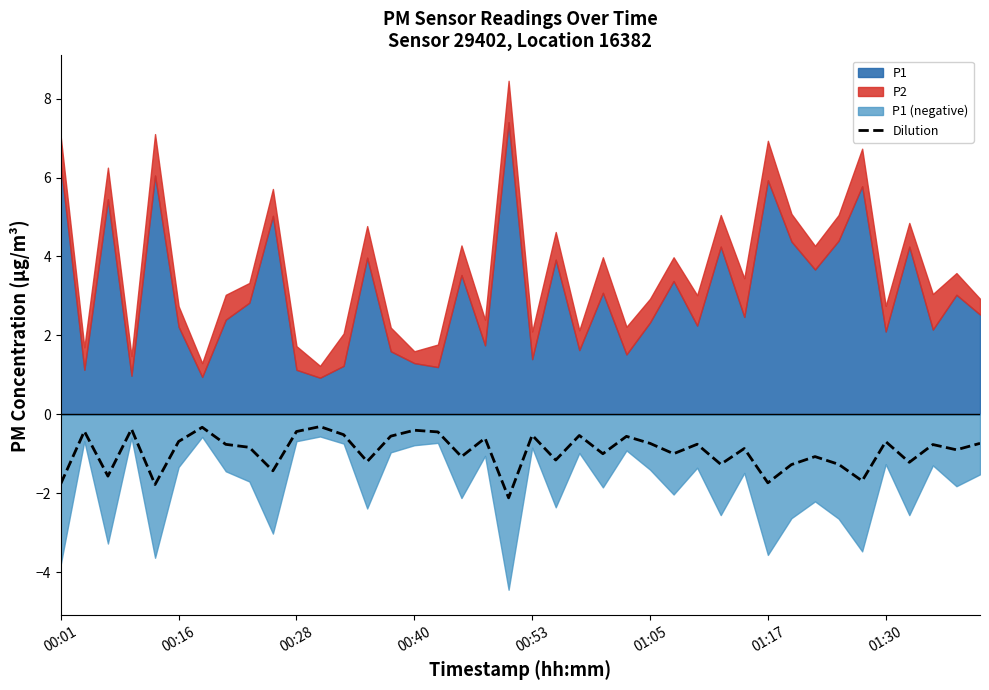

What is the maximum value for Dilution?

-0.3